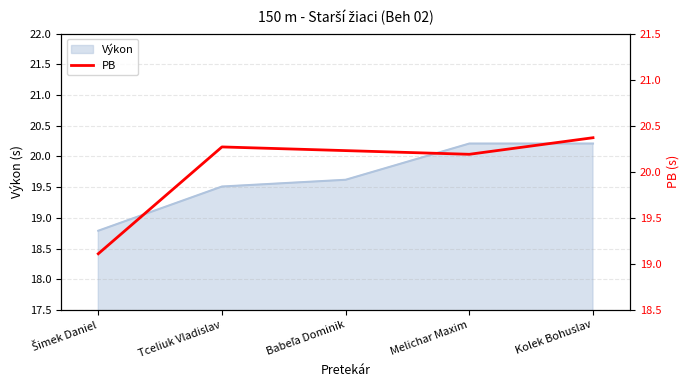

The chart shows a value of 20.2 at Melichar Maxim. True or false?

True